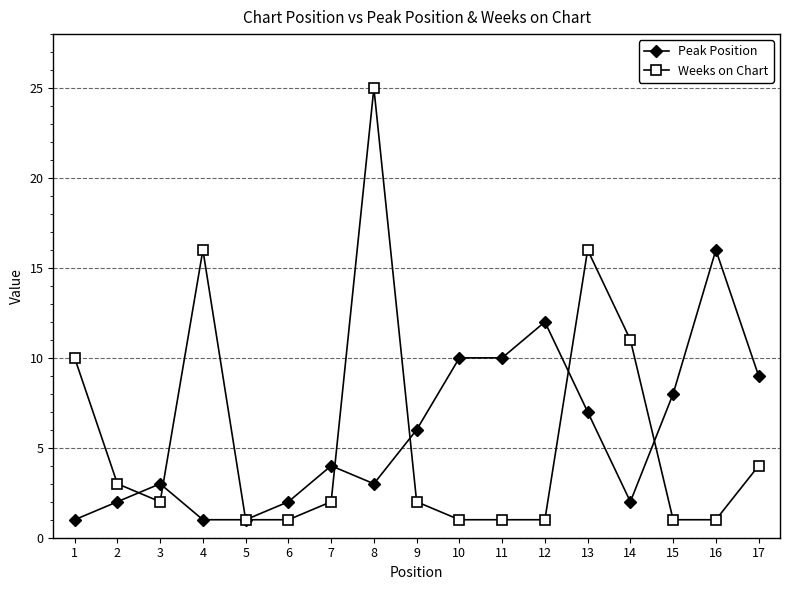

Which category has the highest value across all series?

8